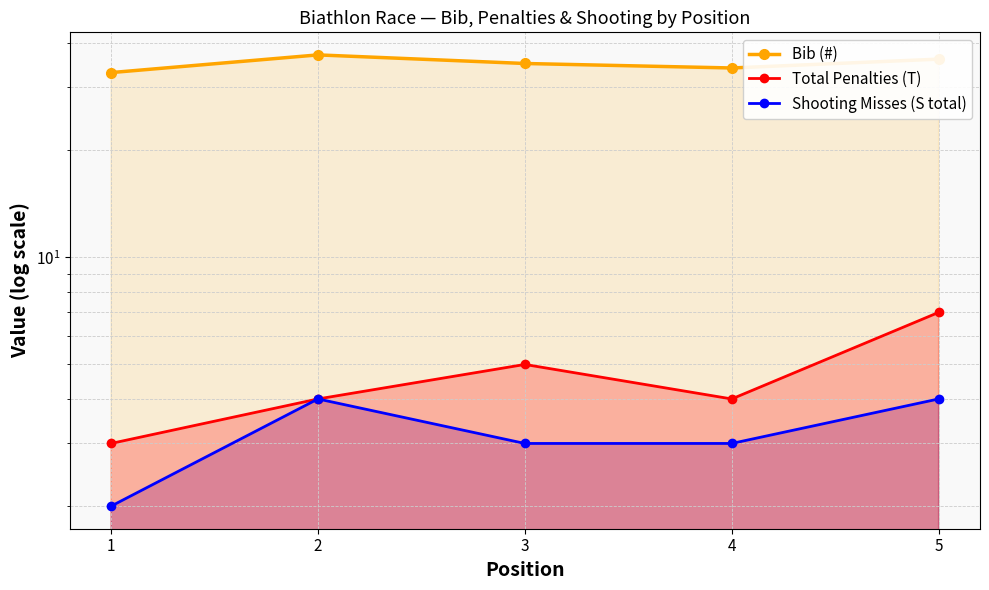

Reading left to right, extract all data points from this chart.

Bib (#): 1=33	2=37	3=35	4=34	5=36
Total Penalties (T): 1=3	2=4	3=5	4=4	5=7
Shooting Misses (S total): 1=2	2=4	3=3	4=3	5=4